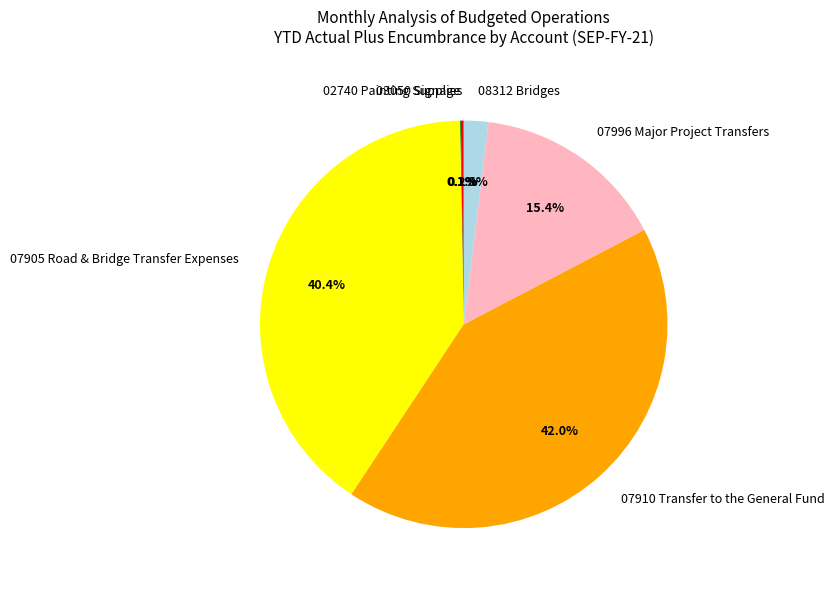

Is the sum of 07996 Major Project Transfers and 07905 Road & Bridge Transfer Expenses greater than half?

Yes